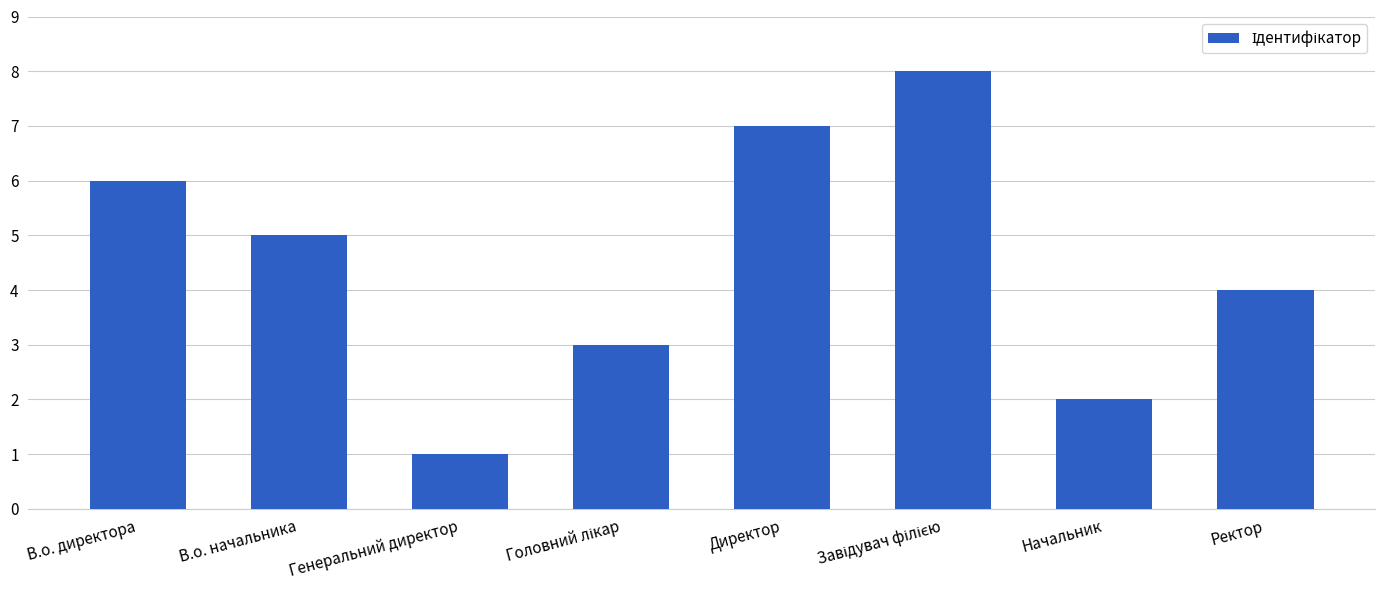

What is the ratio of the value at В.о. начальника to the value at Начальник?

2.5